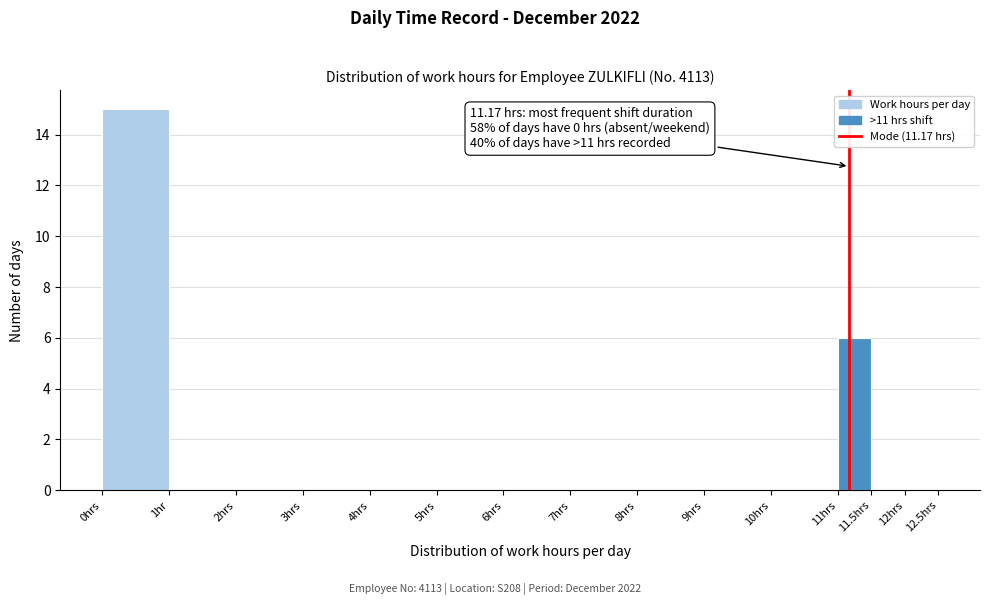

Reading left to right, list all the values displayed in this chart.

0hrs=15	1hr=0	2hrs=0	3hrs=0	4hrs=0	5hrs=0	6hrs=0	7hrs=0	8hrs=0	9hrs=0	10hrs=0	11hrs=6	11.5hrs=0	12hrs=0